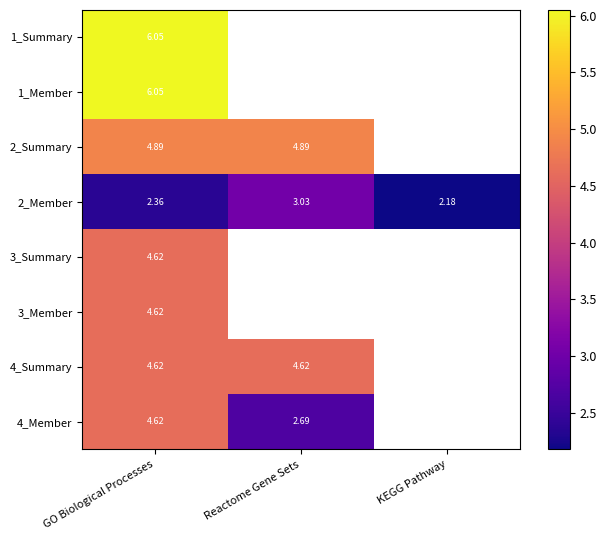

Rank the categories by 1_Summary value from highest to lowest.

GO Biological Processes, Reactome Gene Sets, KEGG Pathway